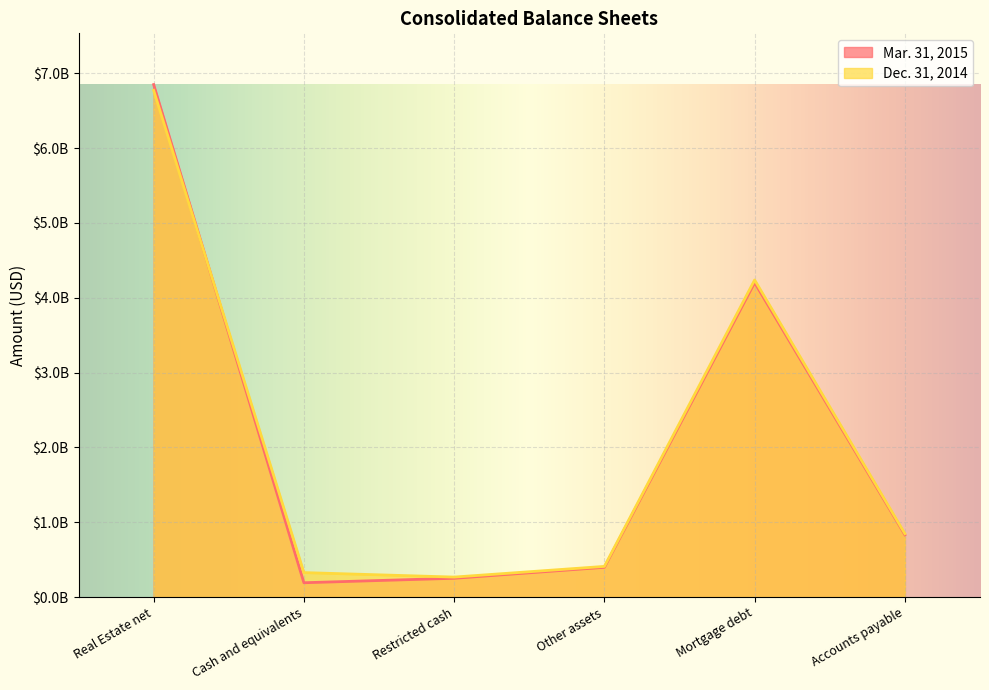

What is the maximum value shown in the chart?

6850398000